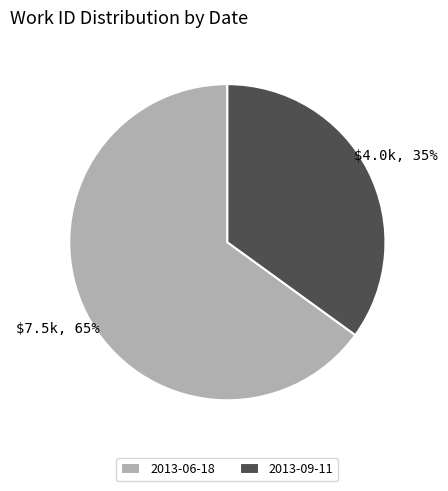

Which slice represents more than half of the pie?

2013-06-18